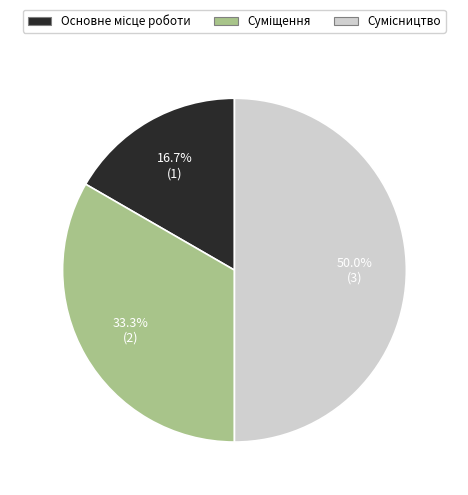

Which category has the biggest portion of the pie?

Сумісництво